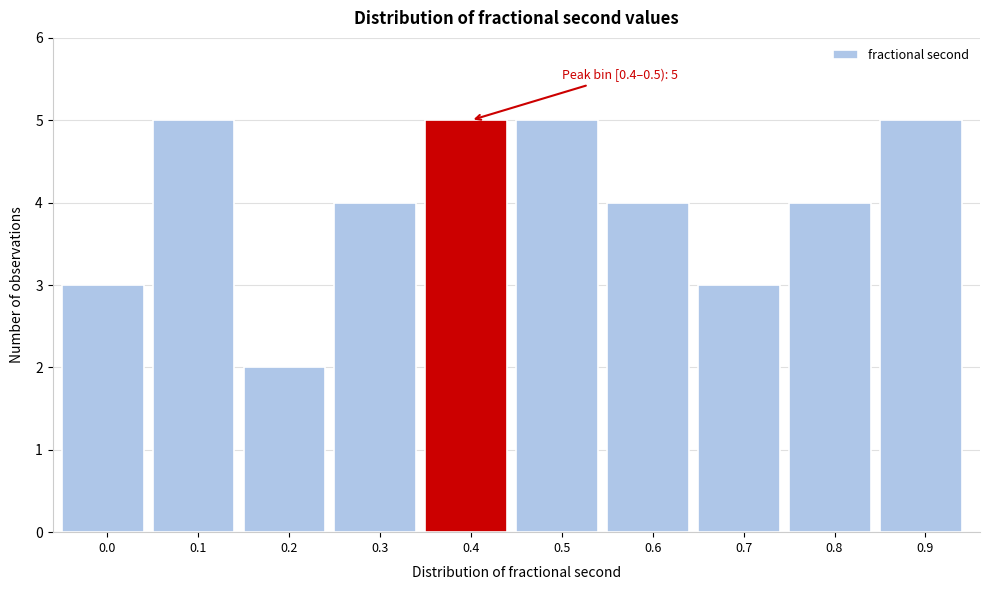

Reading left to right, what are all the values shown in this chart?

3	5	2	4	5	5	4	3	4	5